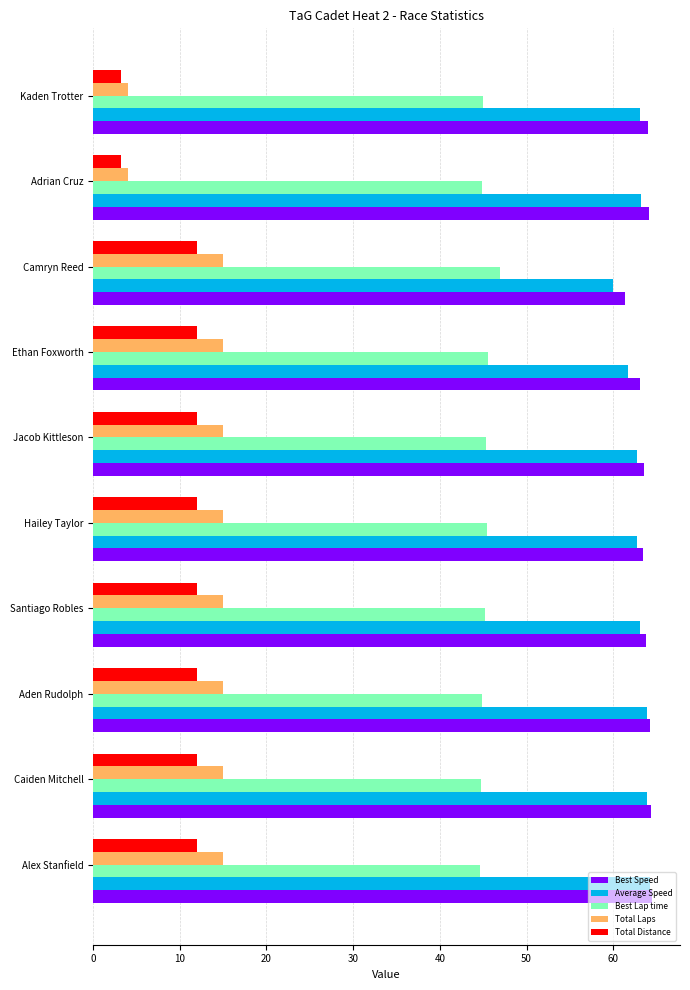

What is the total value across all series at Kaden Trotter?

179.3